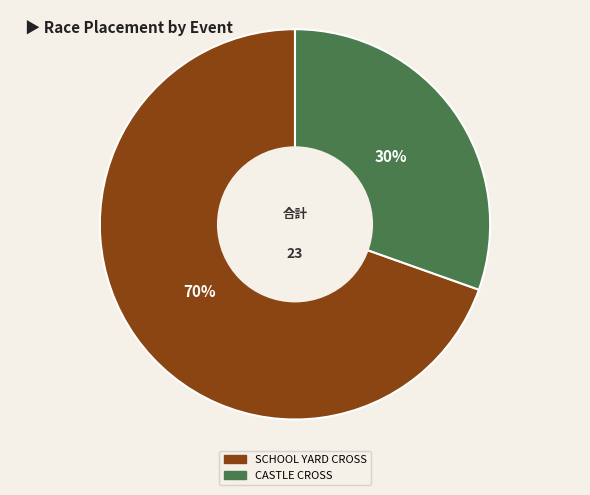

What is the ratio of the value at CASTLE CROSS to the value at SCHOOL YARD CROSS?

0.4